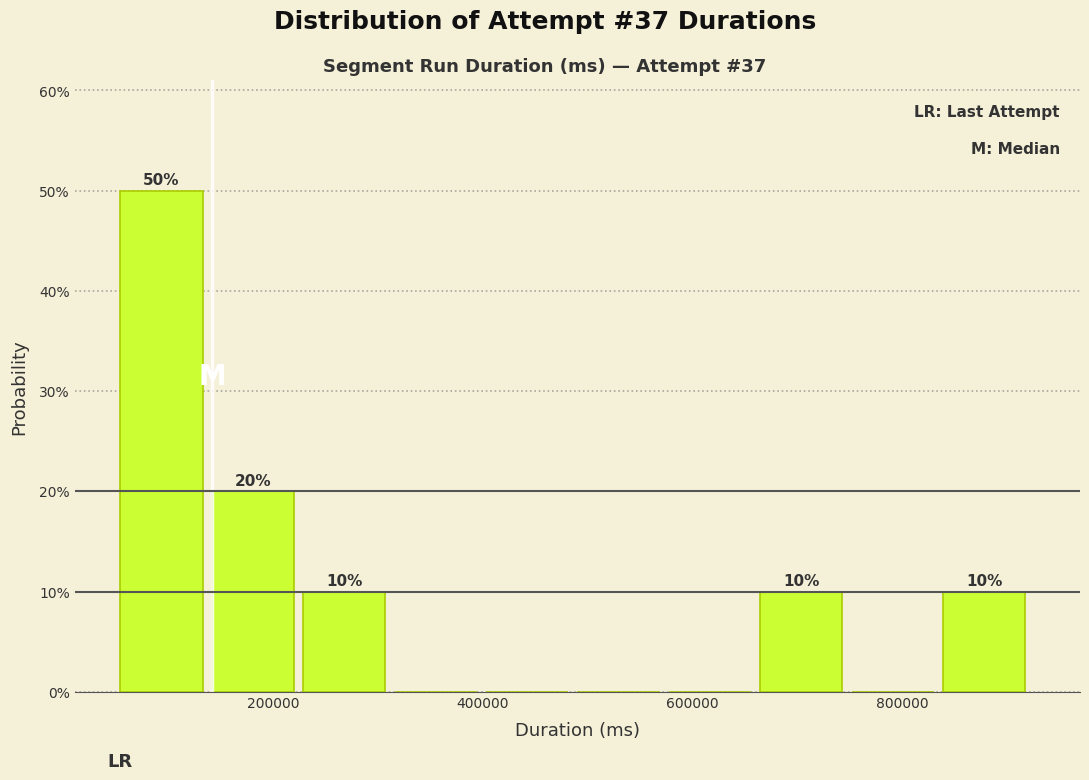

Over which range of the x-axis is the bar tallest?

60000 to 140000